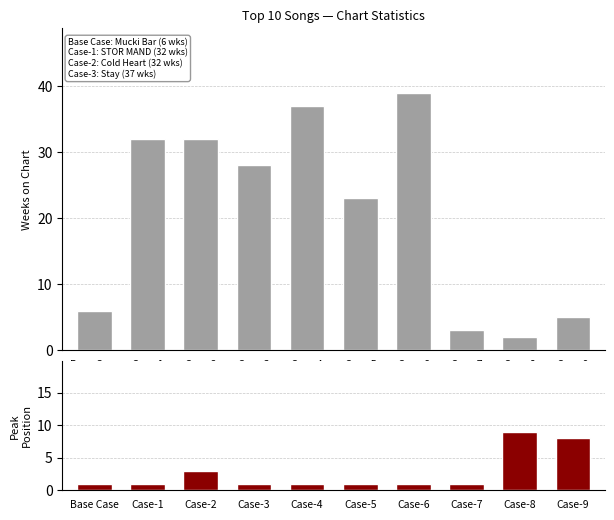

Reading left to right, list all the values displayed in this chart.

Weeks on Chart: 6	32	32	28	37	23	39	3	2	5
Peak Position: 1	1	3	1	1	1	1	1	9	8